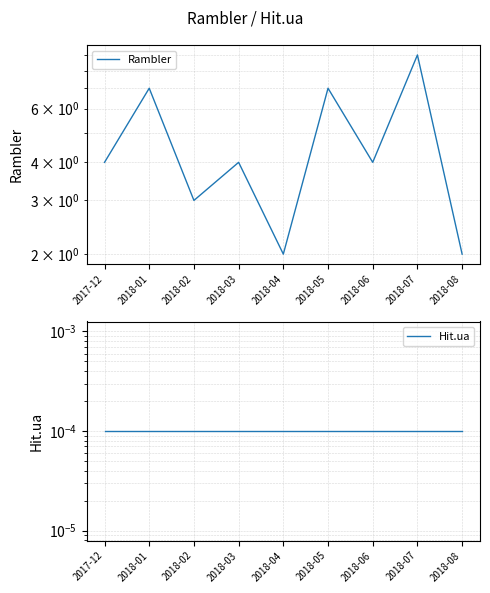

Between 2018-03 and 2018-04, which series saw the biggest shift?

Rambler